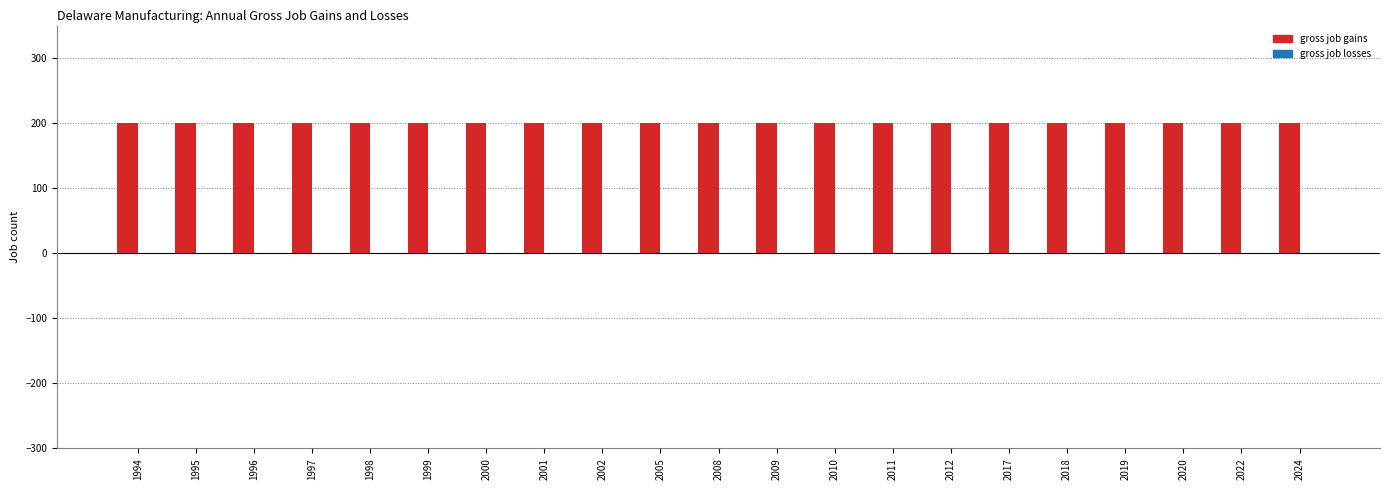

What is the lowest value of the Gross job gains (Expanding + Opening) series?

200